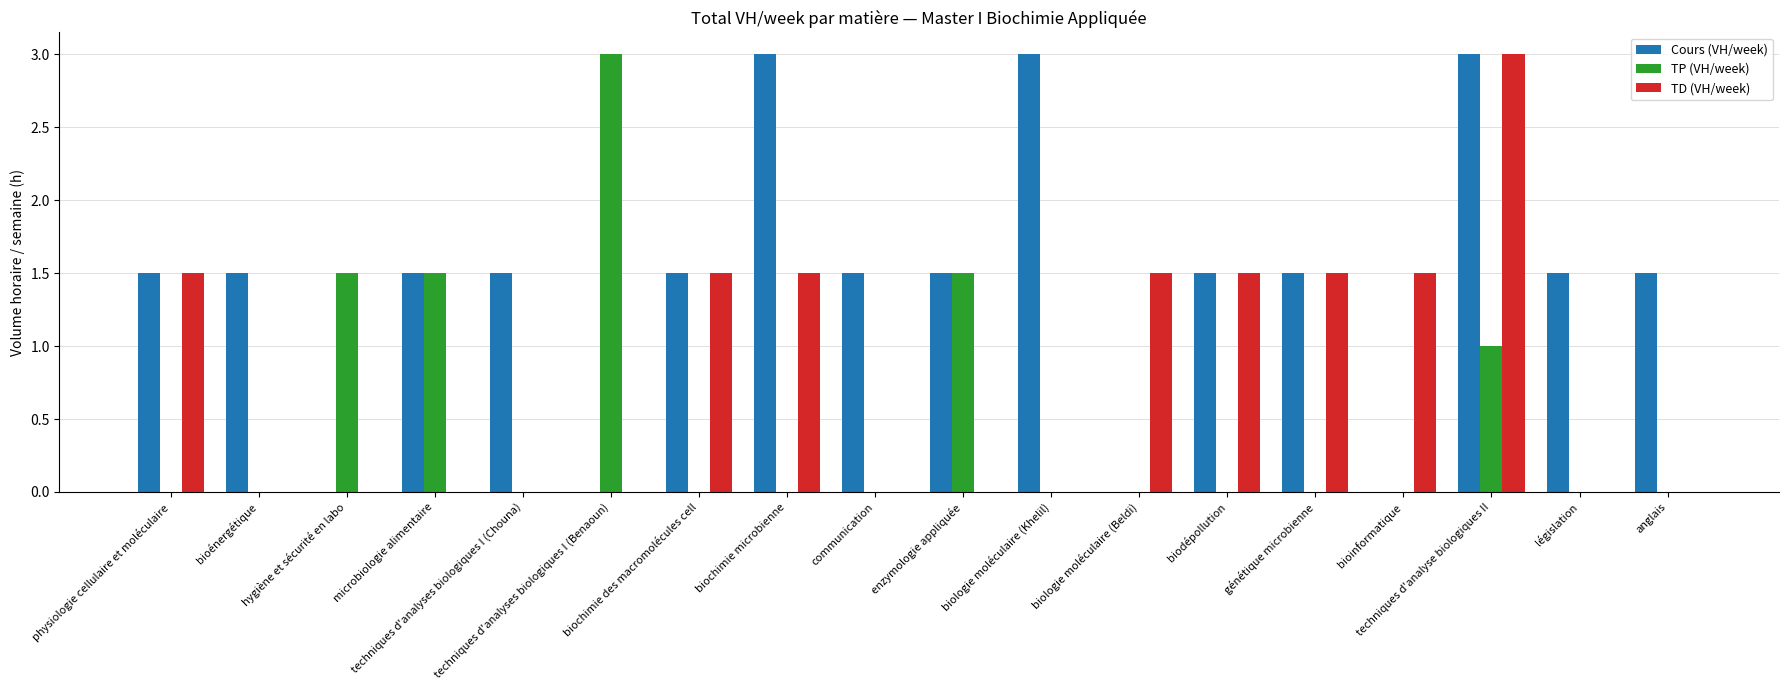

Where does the Cours (VH/week) series first go above 1?

physiologie cellulaire et moléculaire